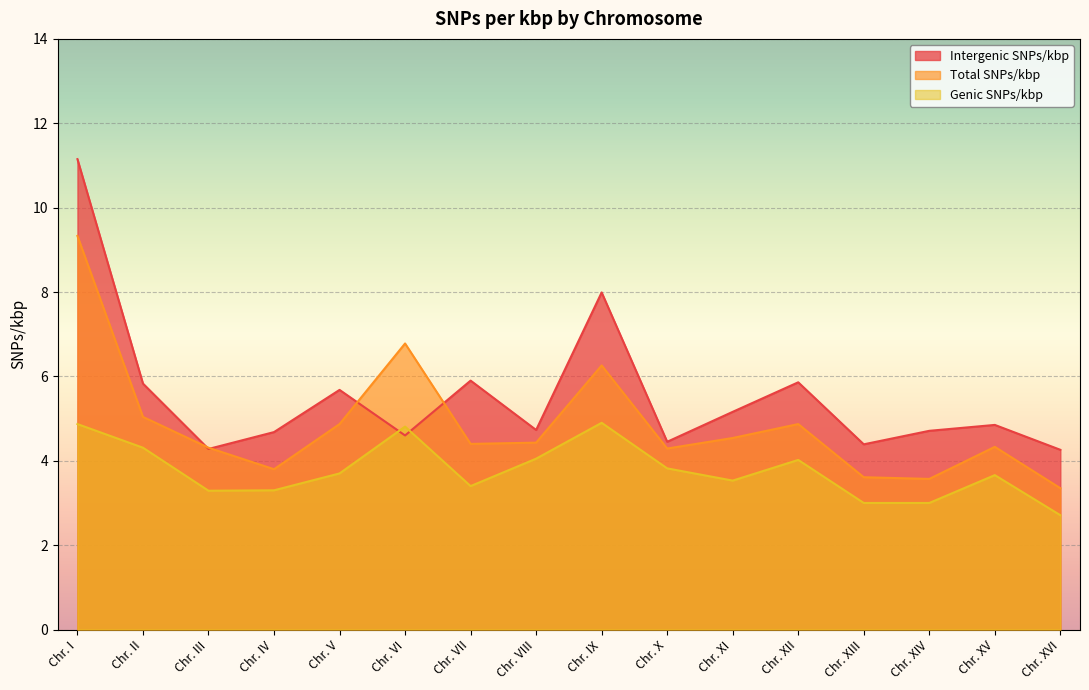

What is the label of the 9th point from the right?

Chr. VIII